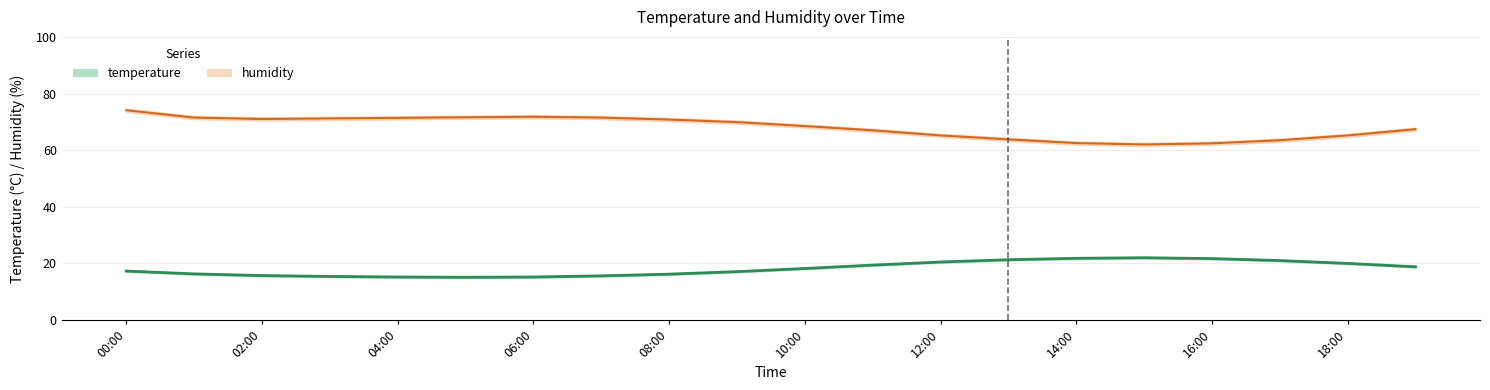

Which series changed the most between 10:00 and 14:00?

humidity